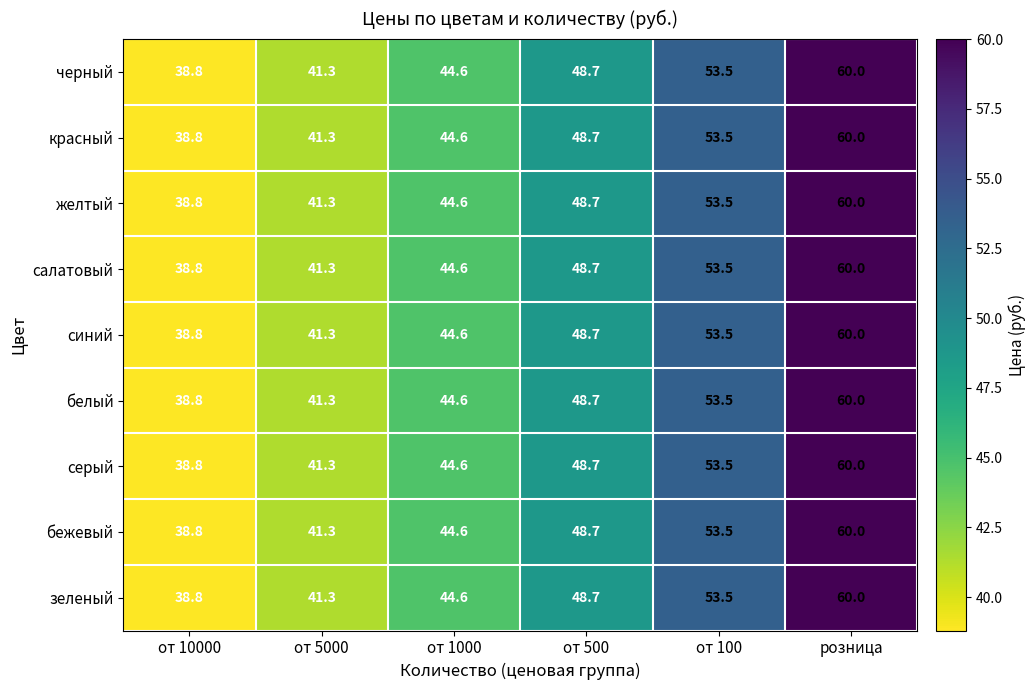

What is the total value across all series at от 100?

481.5